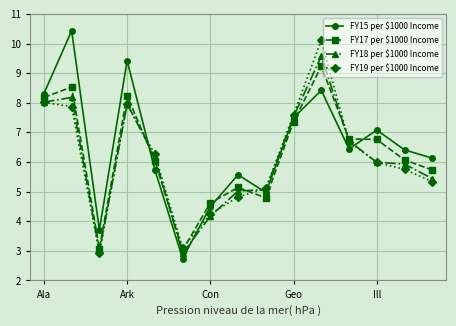

At how many categories does at least one series exceed 4?

13